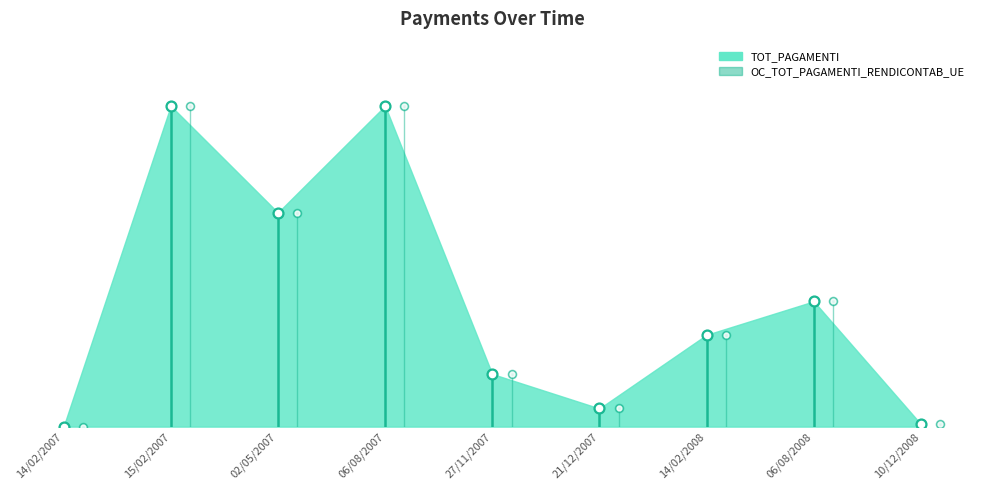

What is the change in value from 14/02/2007 to 06/08/2007?

+97184.2